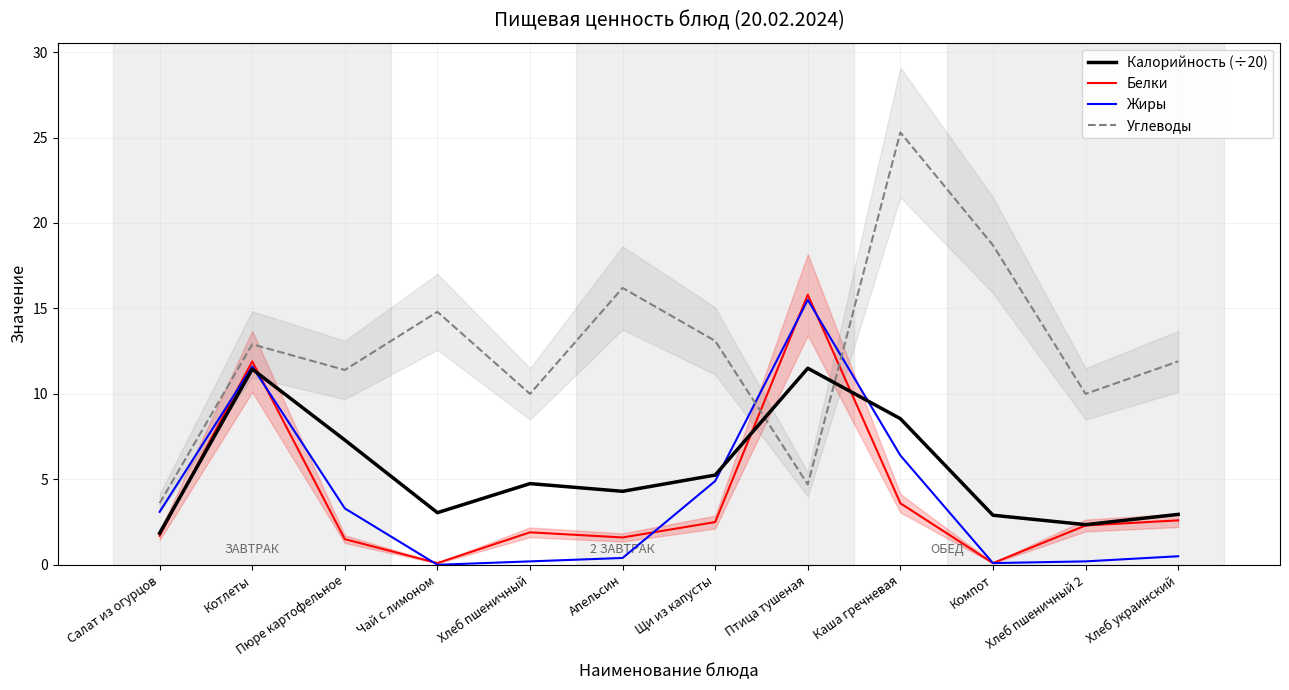

Reading right to left, list all the values displayed in this chart.

Калорийность (÷20): Хлеб украинский=3.0	Хлеб пшеничный 2=2.4	Компот=2.9	Каша гречневая=8.6	Птица тушеная=11.5	Щи из капусты=5.2	Апельсин=4.3	Хлеб пшеничный=4.8	Чай с лимоном=3.0	Пюре картофельное=7.3	Котлеты=11.4	Салат из огурцов=1.9
Белки: Хлеб украинский=2.6	Хлеб пшеничный 2=2.3	Компот=0.1	Каша гречневая=3.6	Птица тушеная=15.8	Щи из капусты=2.5	Апельсин=1.6	Хлеб пшеничный=1.9	Чай с лимоном=0.1	Пюре картофельное=1.5	Котлеты=11.9	Салат из огурцов=1.7
Жиры: Хлеб украинский=0.5	Хлеб пшеничный 2=0.2	Компот=0.1	Каша гречневая=6.4	Птица тушеная=15.5	Щи из капусты=4.9	Апельсин=0.4	Хлеб пшеничный=0.2	Чай с лимоном=0.0	Пюре картофельное=3.3	Котлеты=11.6	Салат из огурцов=3.1
Углеводы: Хлеб украинский=11.9	Хлеб пшеничный 2=10.0	Компот=18.7	Каша гречневая=25.3	Птица тушеная=4.7	Щи из капусты=13.1	Апельсин=16.2	Хлеб пшеничный=10.0	Чай с лимоном=14.8	Пюре картофельное=11.4	Котлеты=12.9	Салат из огурцов=3.6